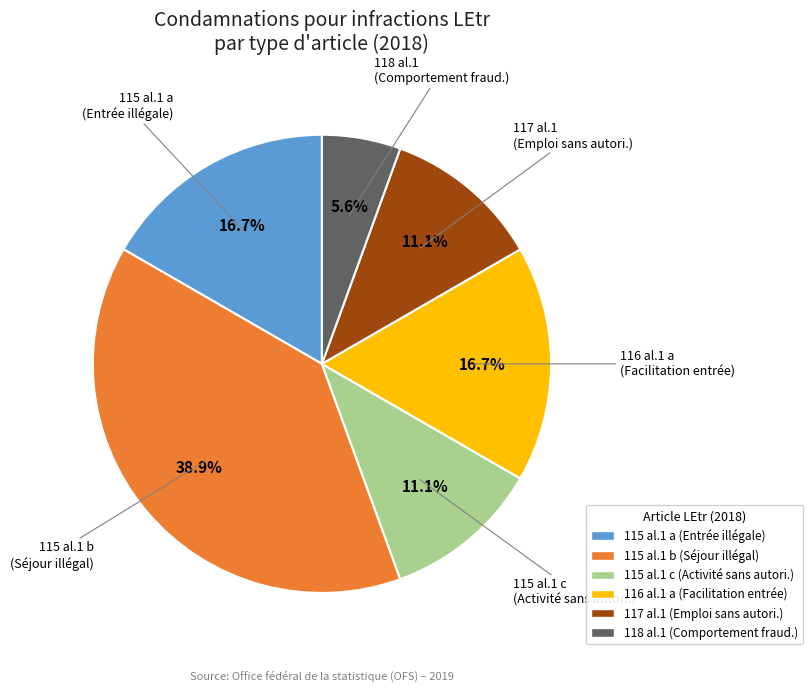

Is 115 al.1 c (Activité sans autori.) the majority of the pie?

No